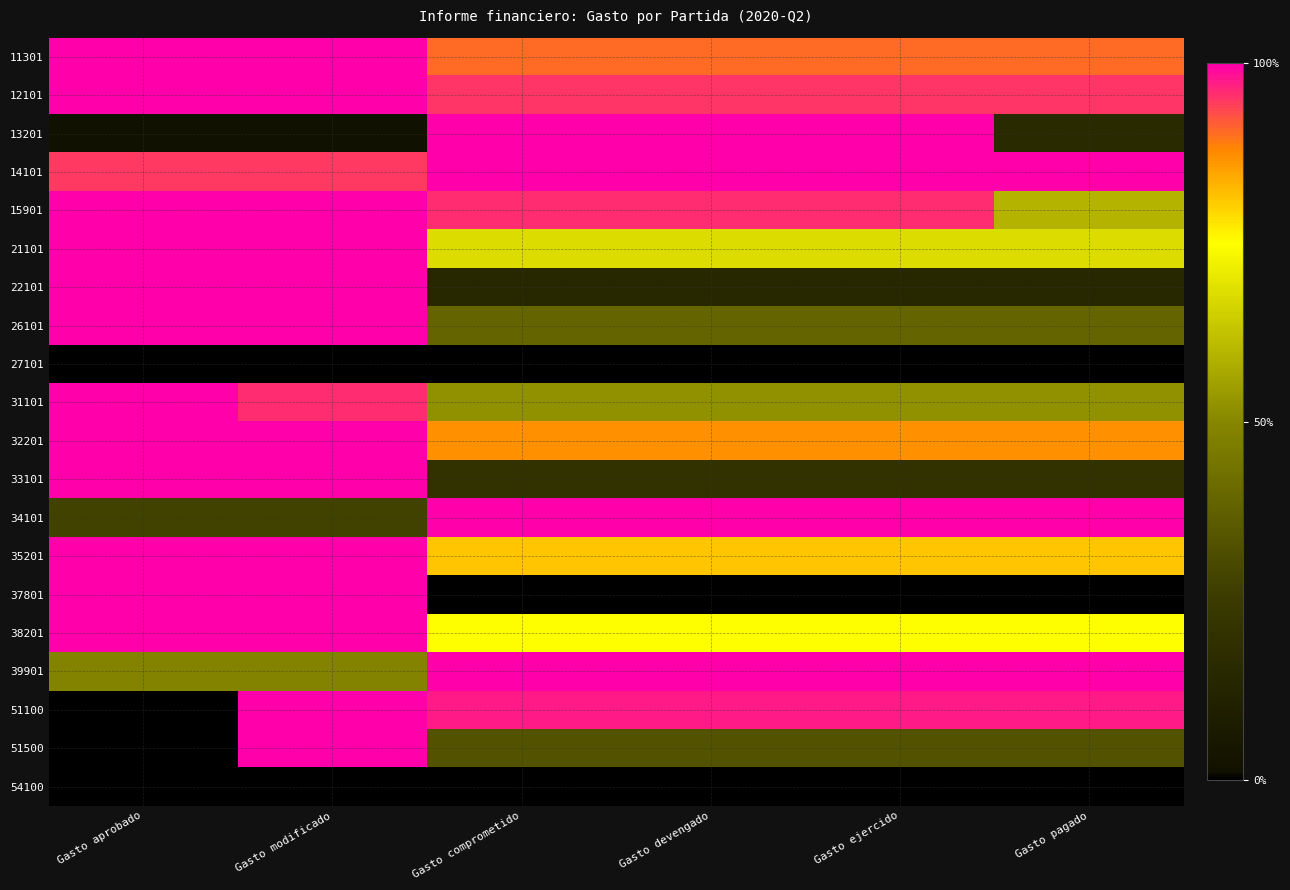

At how many categories does at least one series exceed 0?

6